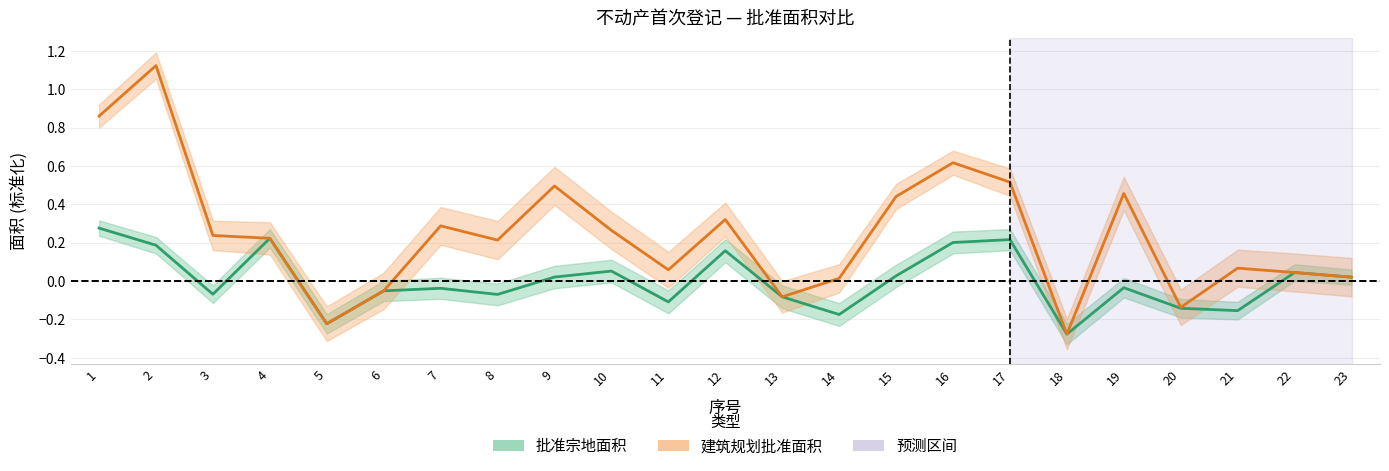

The value of 建筑规划批准面积 at 14 is 0.0. True or false?

False